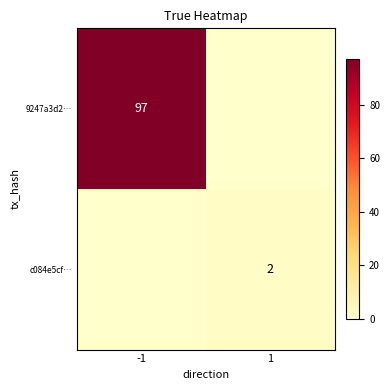

The c084e5cf… series shows 2 at 1. True or false?

True